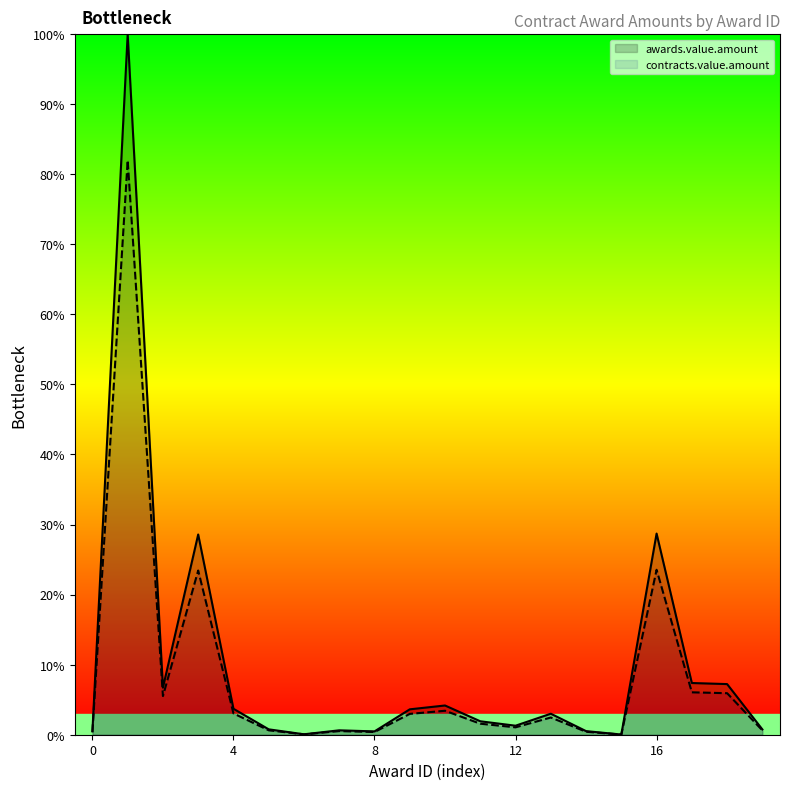

The value of contracts.value.amount at 5 is 0.6. True or false?

True